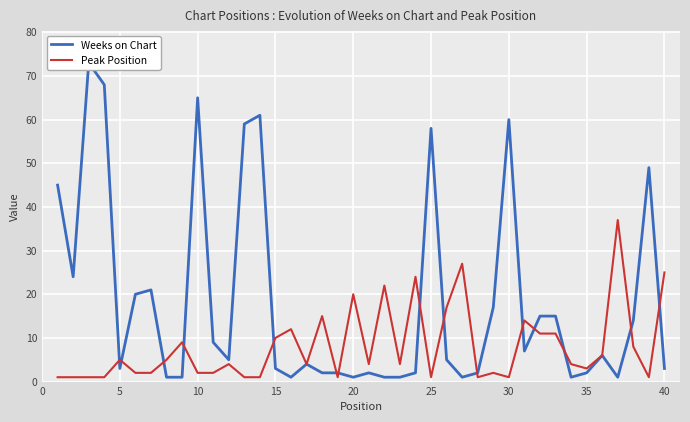

What is the highest value of the Peak Position series?

37